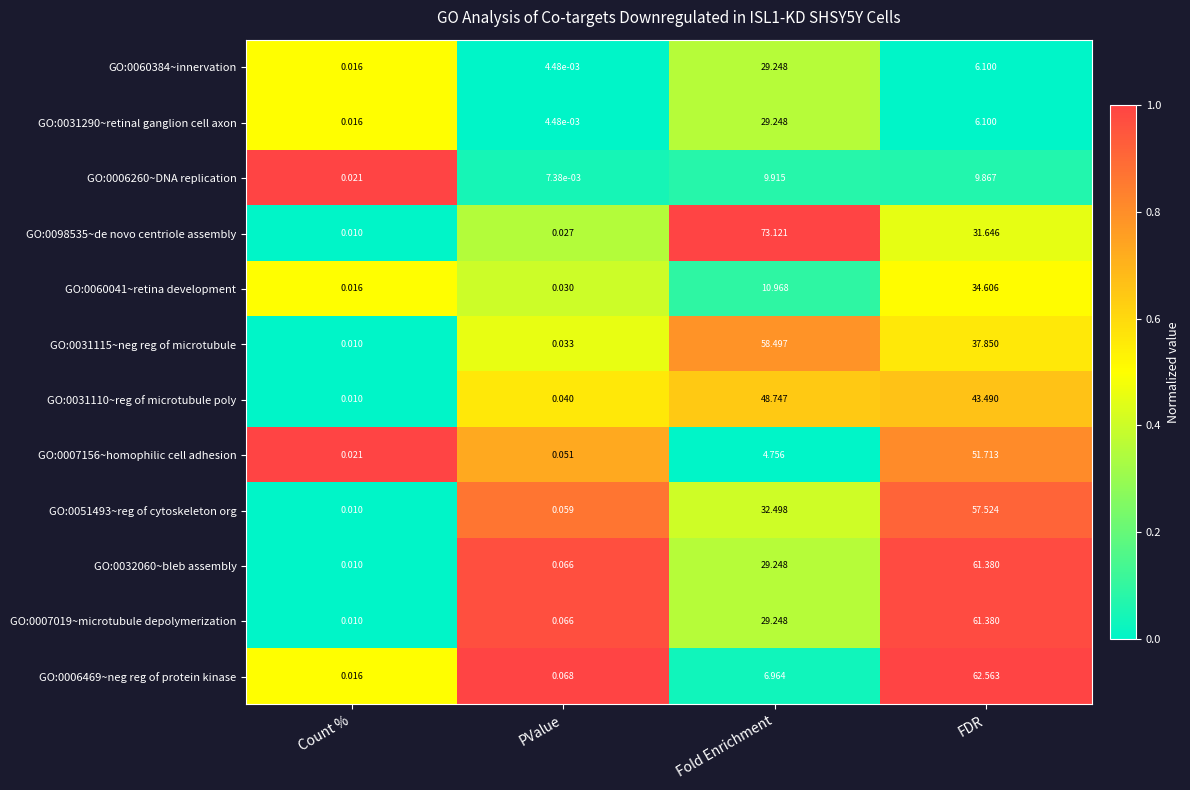

Which series changed the most between PValue and Fold Enrichment?

GO:0098535~de novo centriole assembly